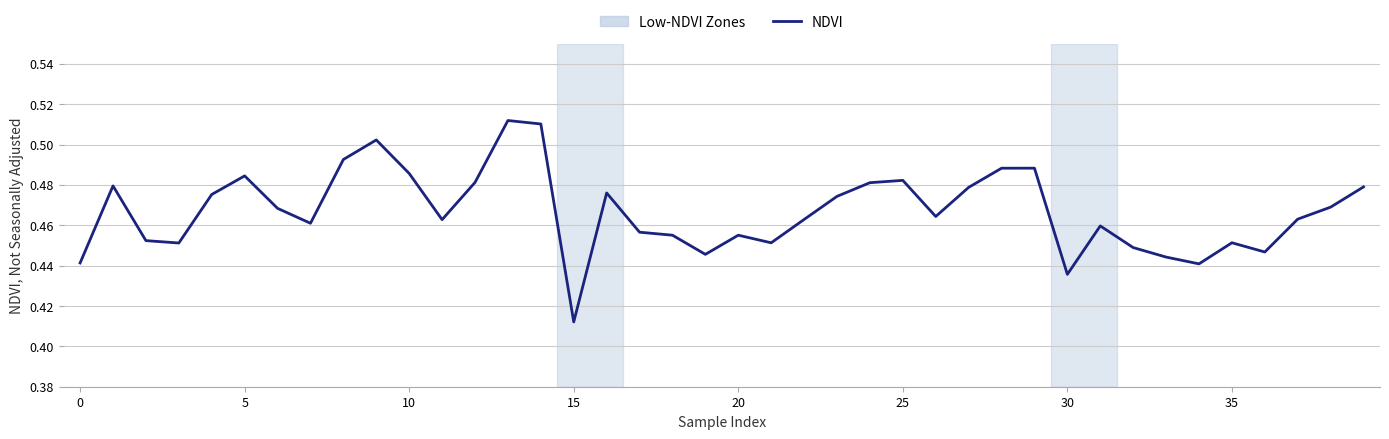

How many categories are shown in the chart?

40